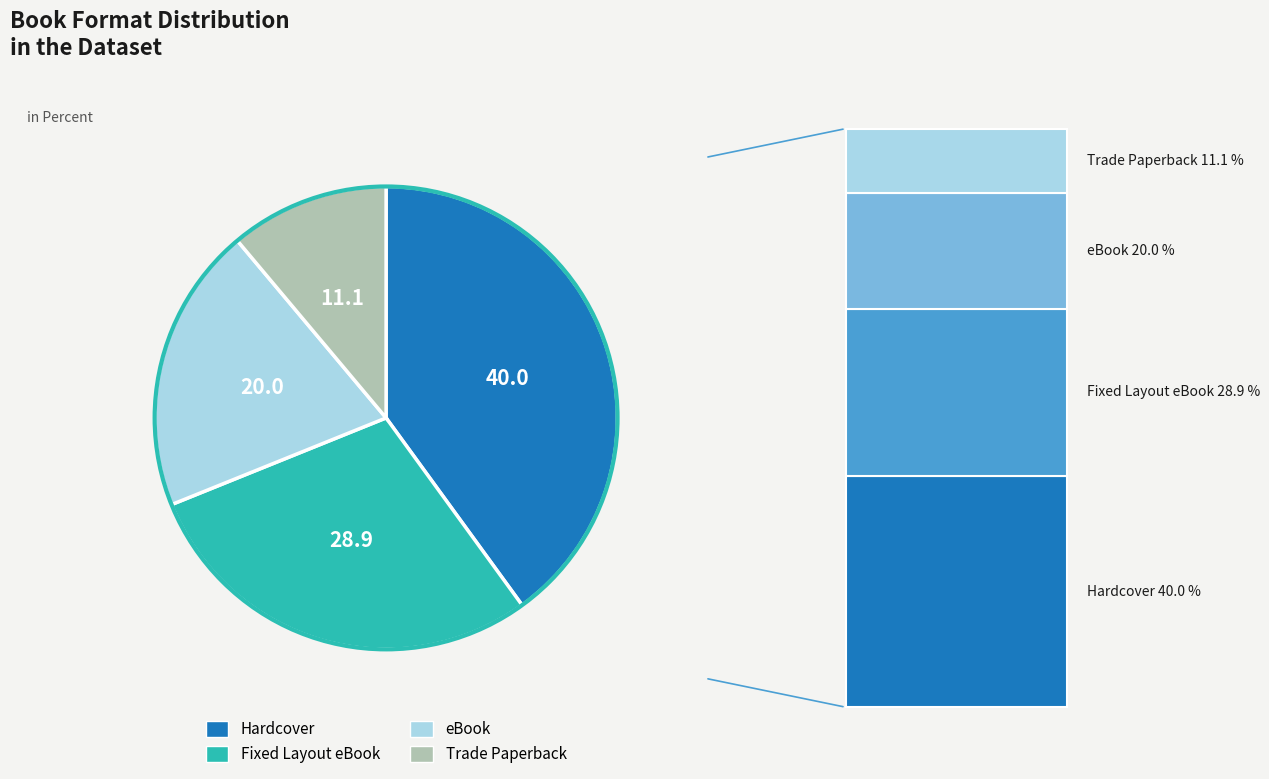

Is there any slice that represents more than half of the pie?

No